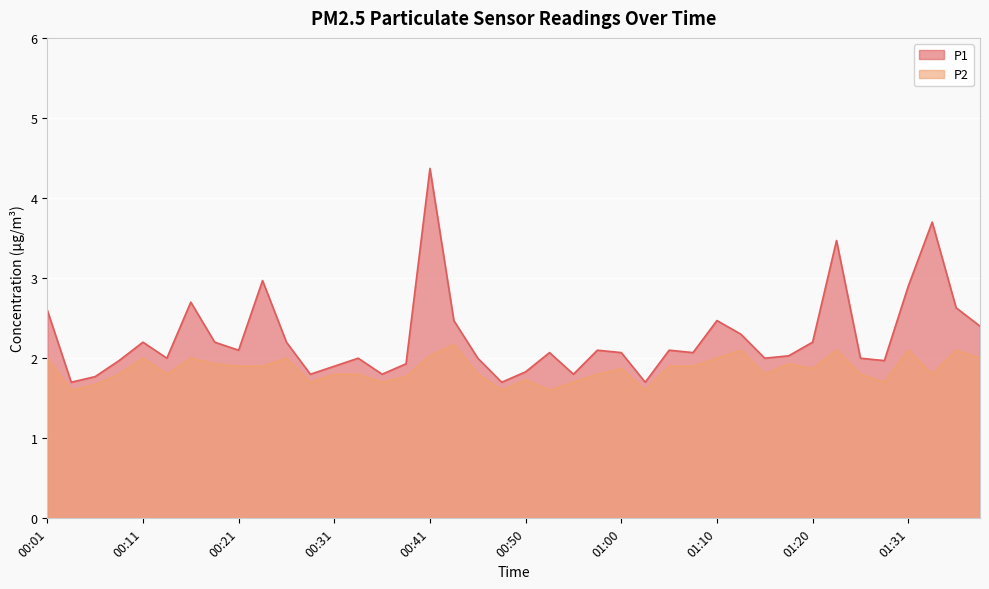

Which series has the largest total across all categories?

P1